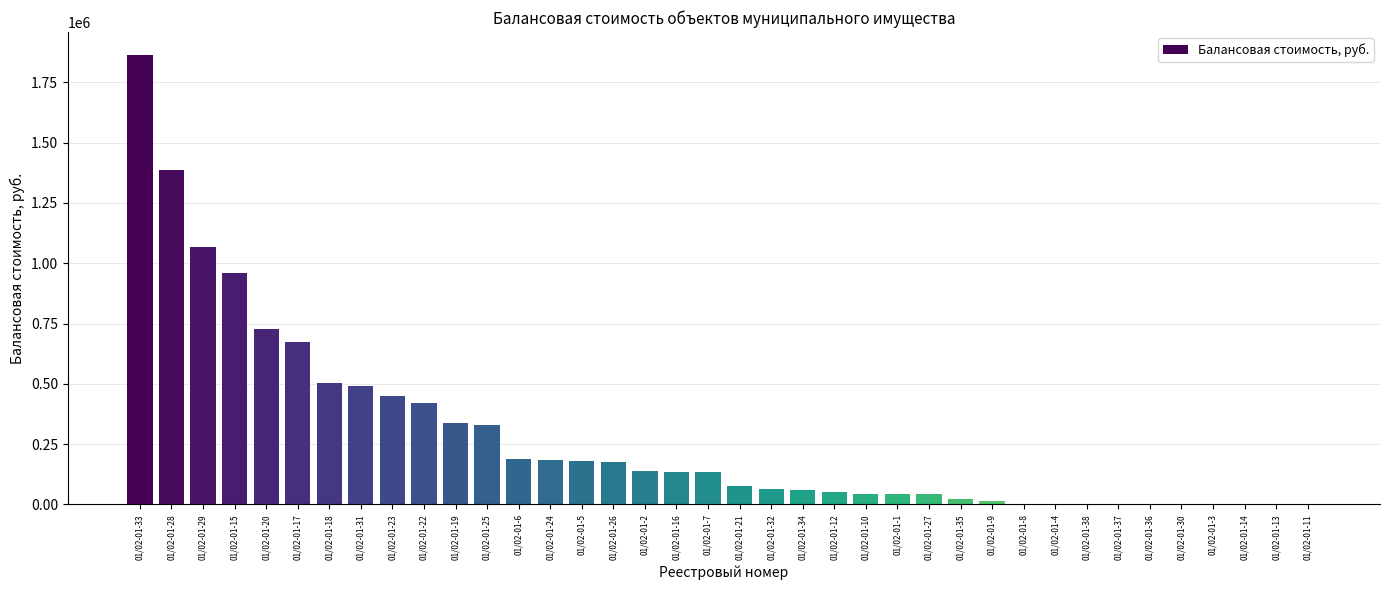

Count the number of categories in the chart.

38